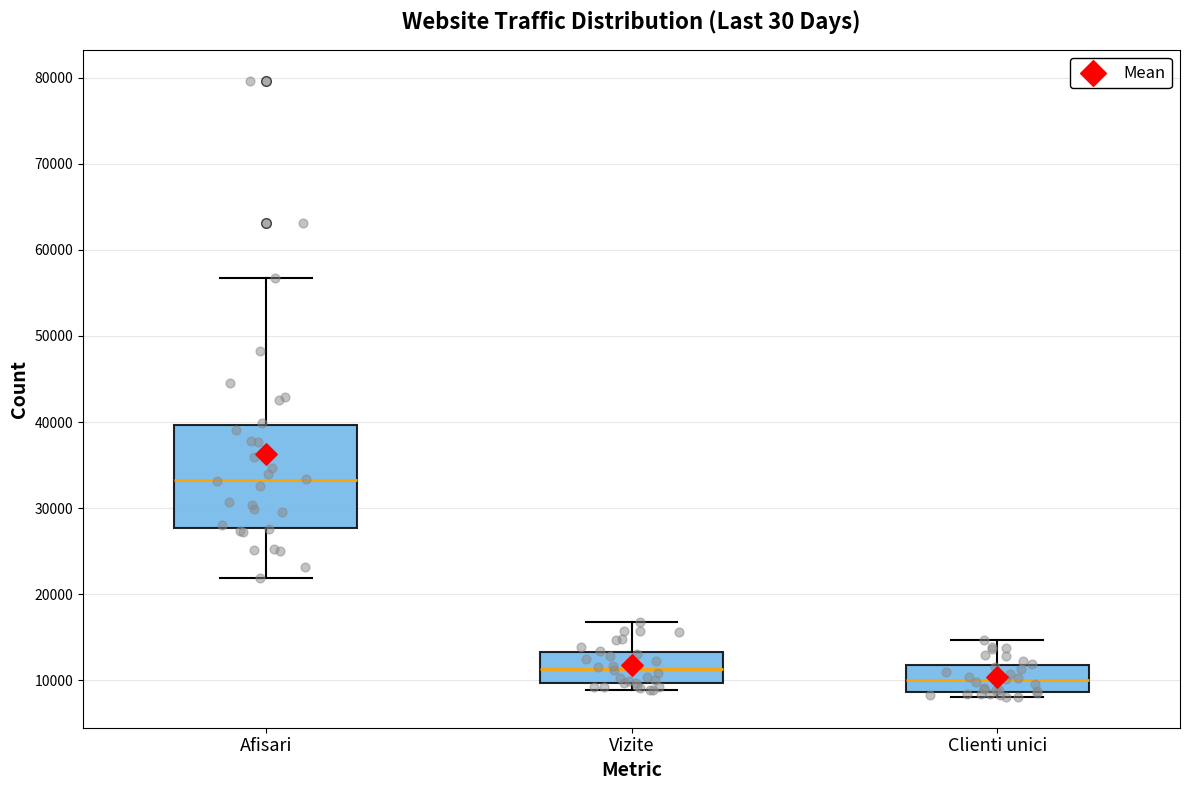

Reading left to right, transcribe this box plot: for each box, give where its median line is, the range the box spans, and where its two whiskers end, as read against the y-axis. The values are not printed on the chart, so give them approximately, as read against the axis.

Afisari: median 33000, box 28000 to 40000, whiskers 22000 to 57000
Vizite: median 11000, box 10000 to 13000, whiskers 9000 to 17000
Clienti unici: median 10000, box 9000 to 12000, whiskers 8000 to 15000